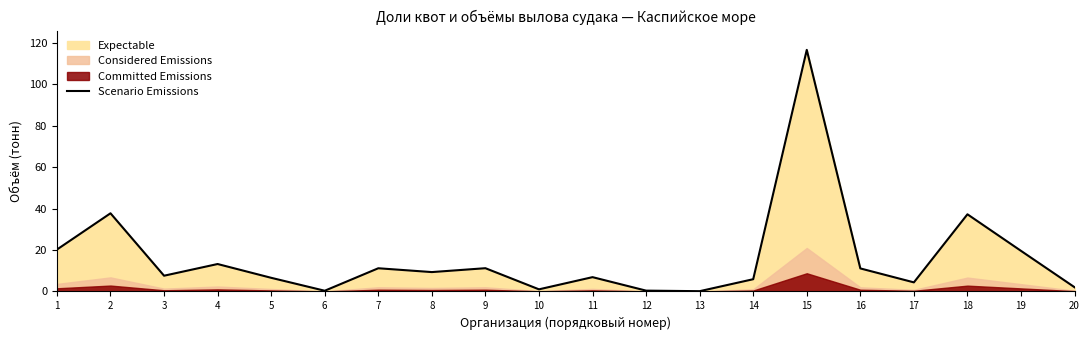

How many data points are less than 9?

10